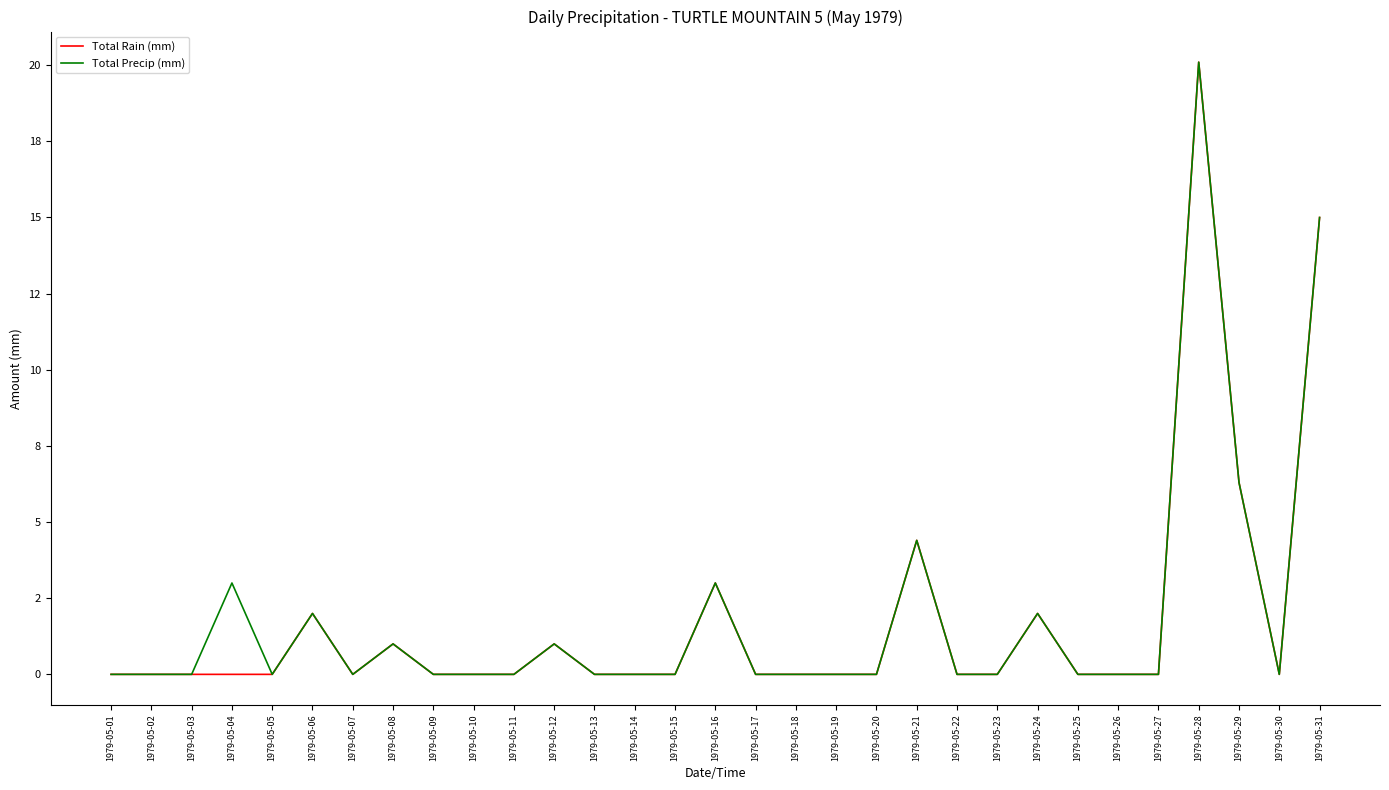

What are all the series names shown in the legend?

Total Rain (mm), Total Precip (mm)